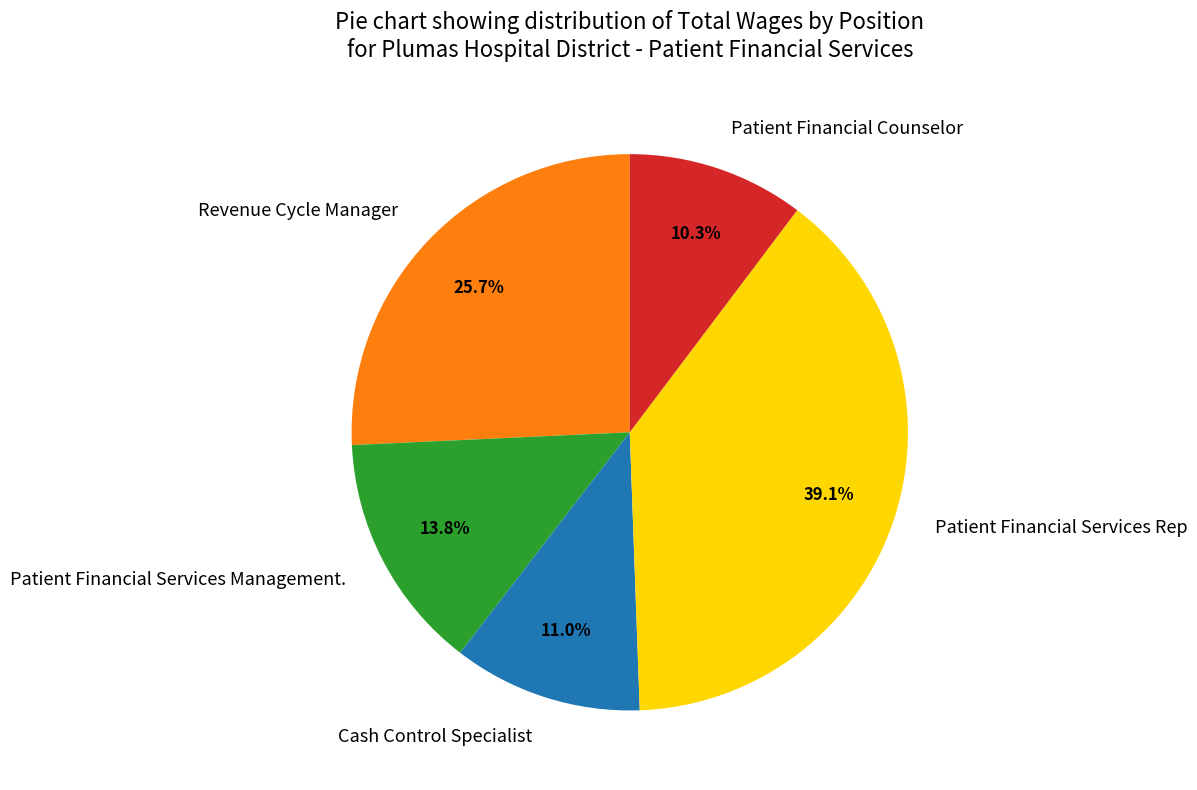

How much of the chart is everything except Patient Financial Services Management.?

86.2%